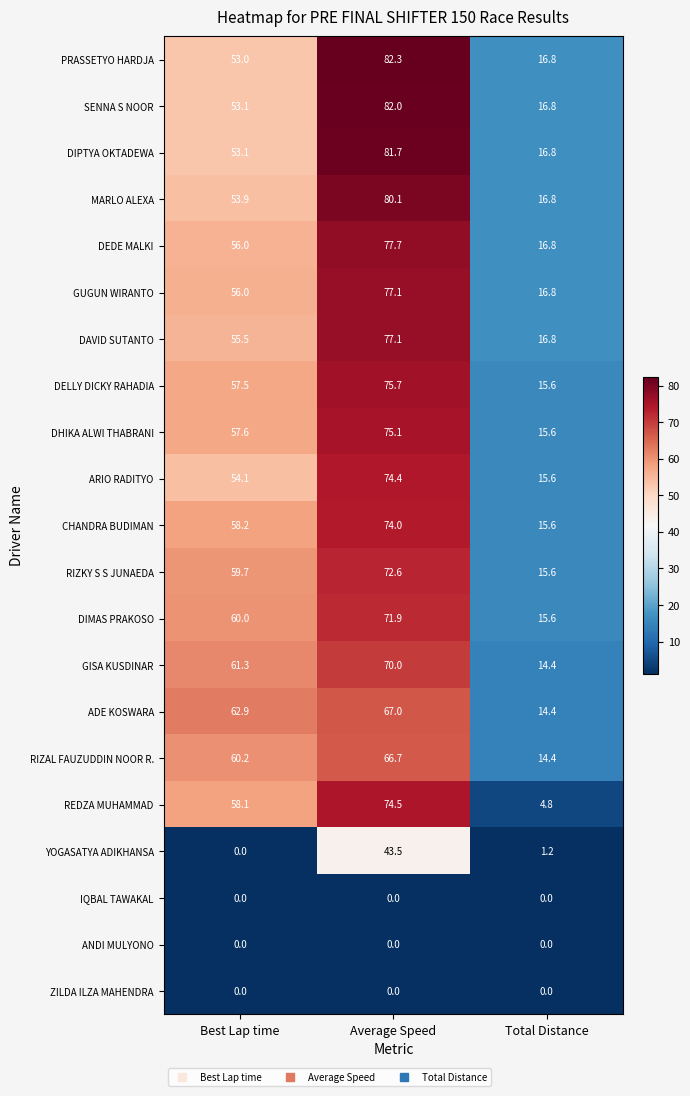

At how many categories does at least one series exceed 47?

2